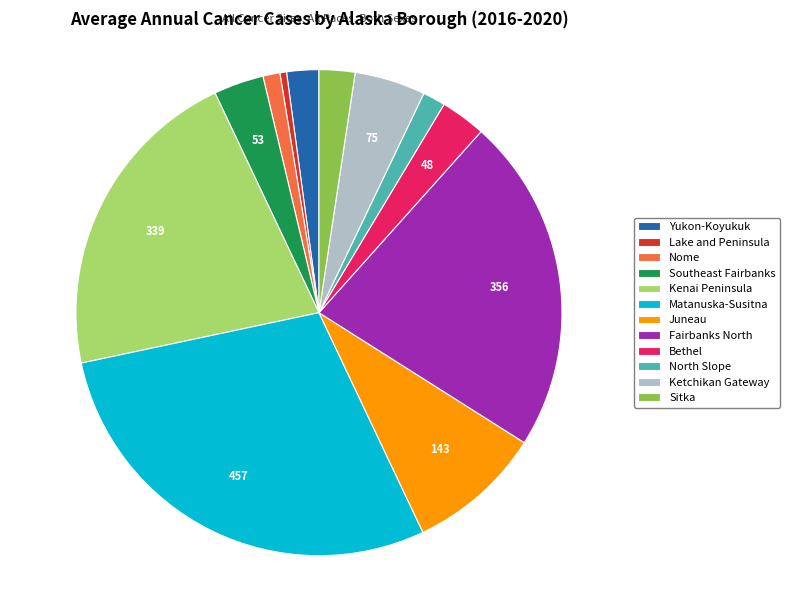

Which slice is the smallest?

Lake and Peninsula